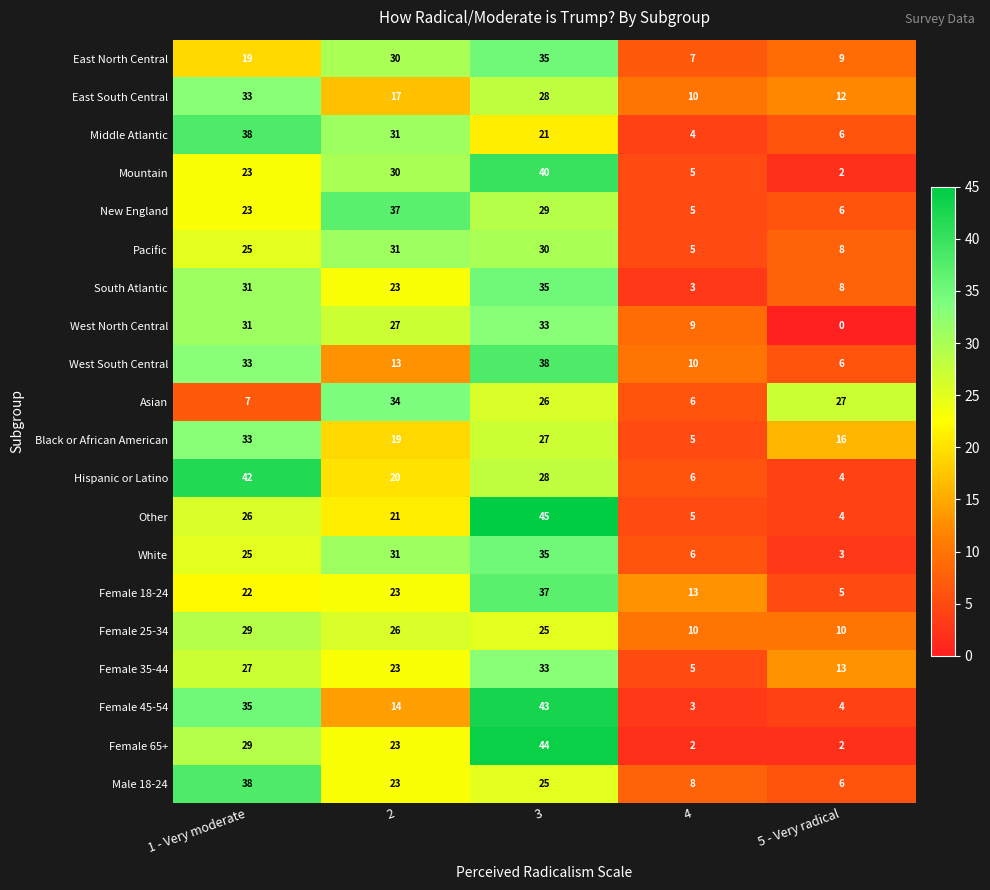

What is the average value of the New England series?

20